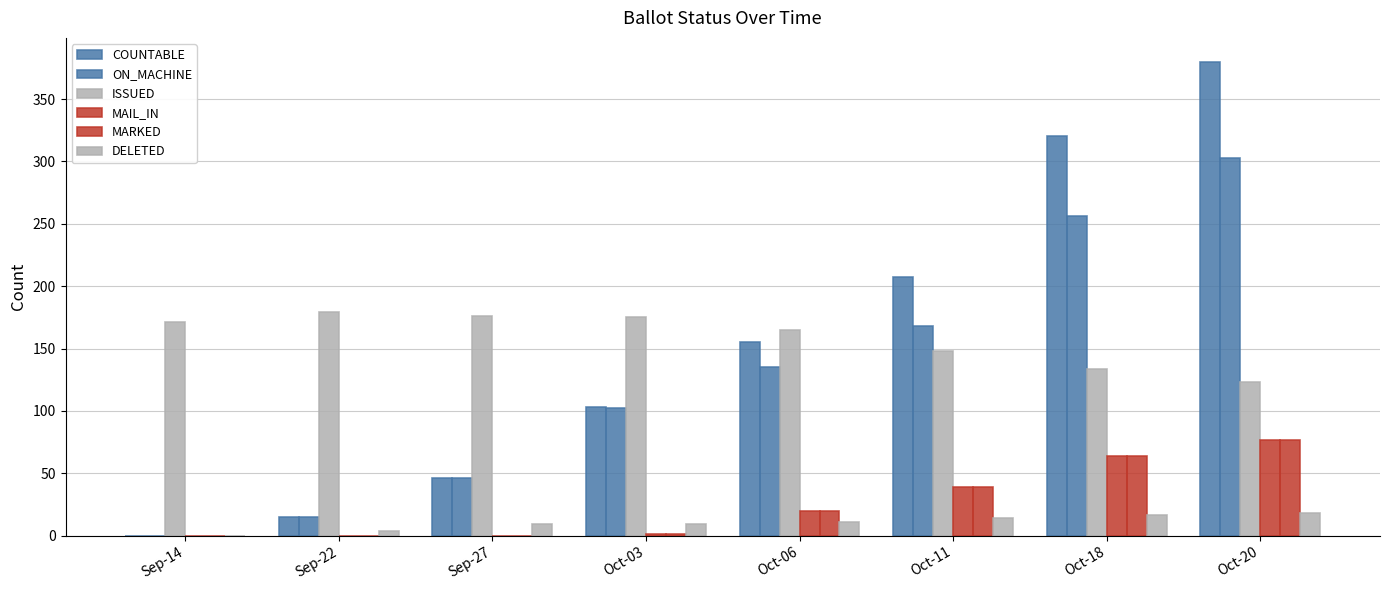

How many distinct data groups are displayed?

6